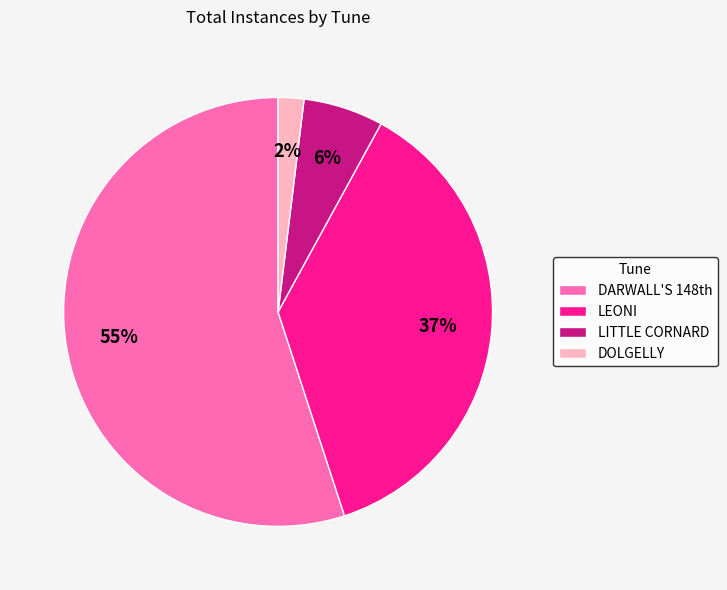

Is DOLGELLY the majority of the pie?

No